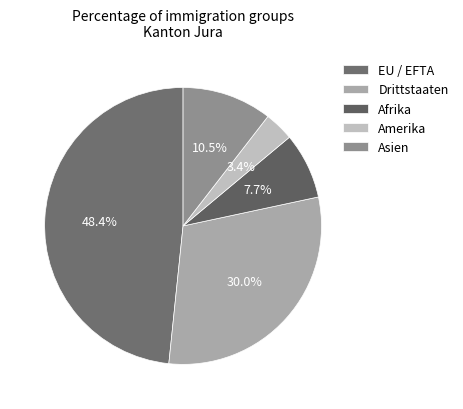

What is the largest slice in the pie chart?

EU / EFTA